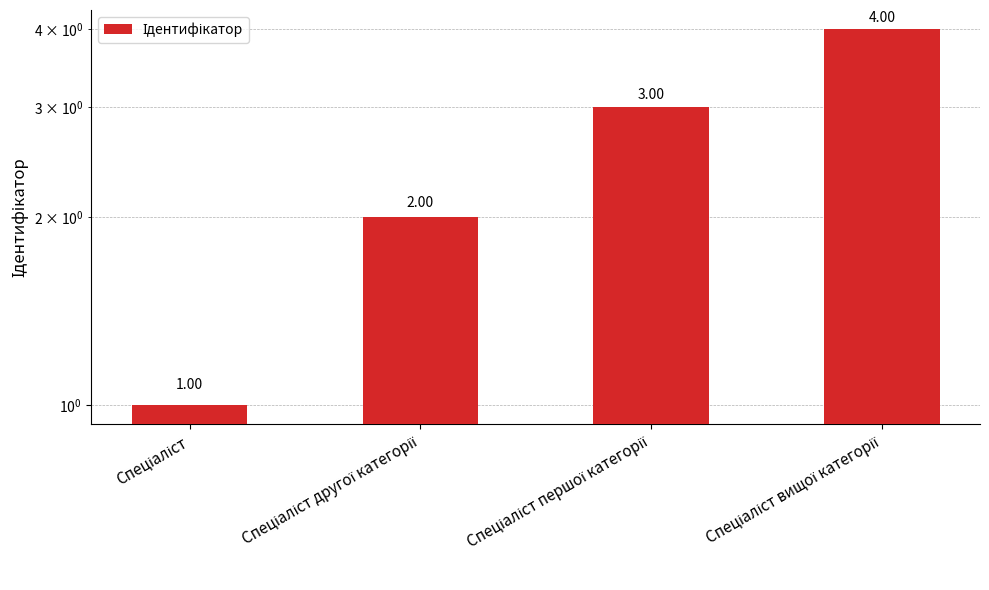

How many data points does each series have?

4